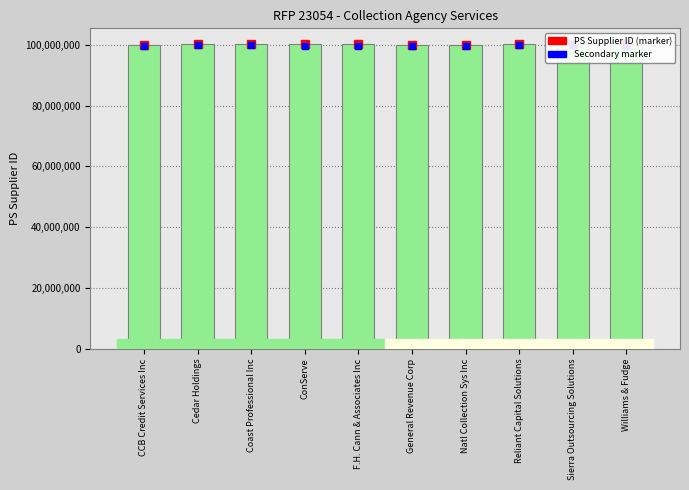

What is the label of the 10th bar from the right?

CCB Credit Services Inc